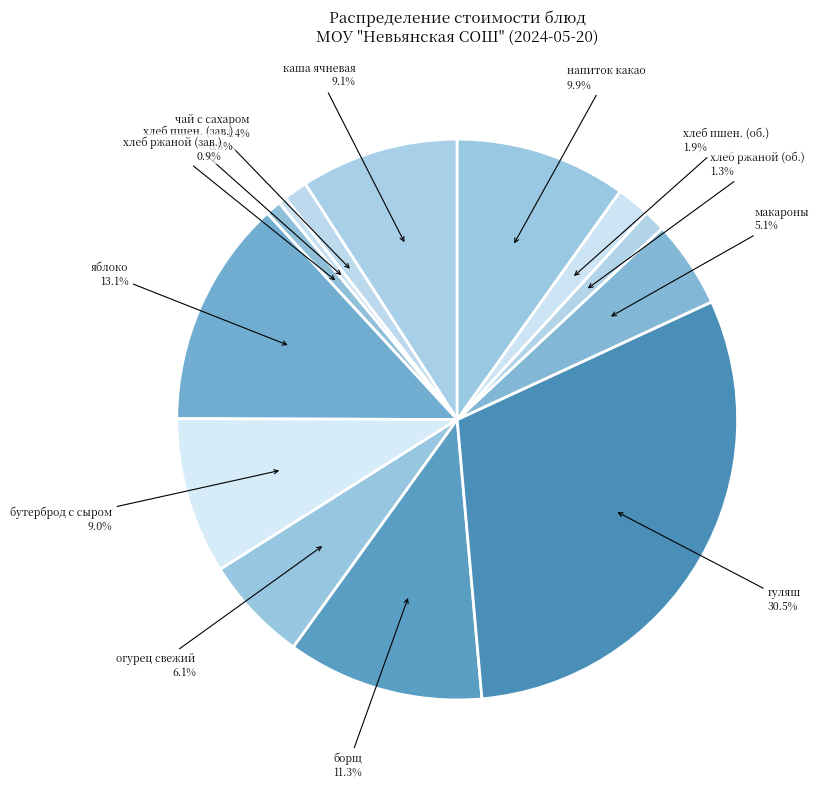

How much of the chart is everything except чай с сахаром?

98.6%